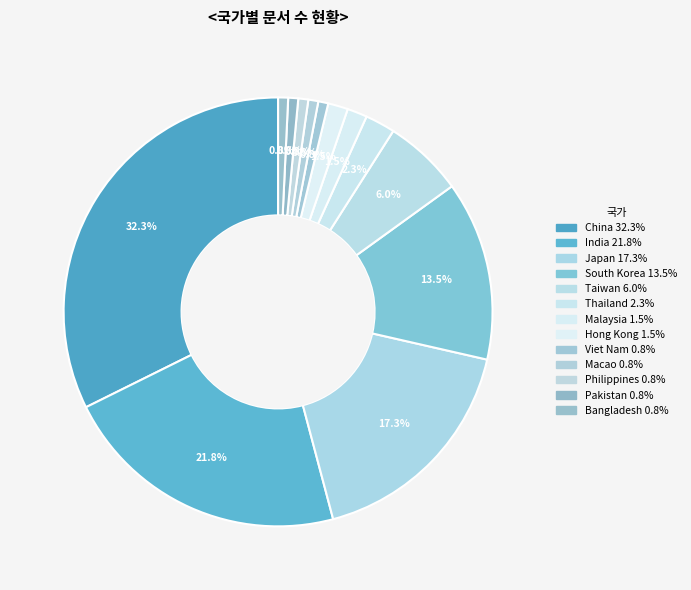

To the nearest percent, what is the average slice percentage?

8%